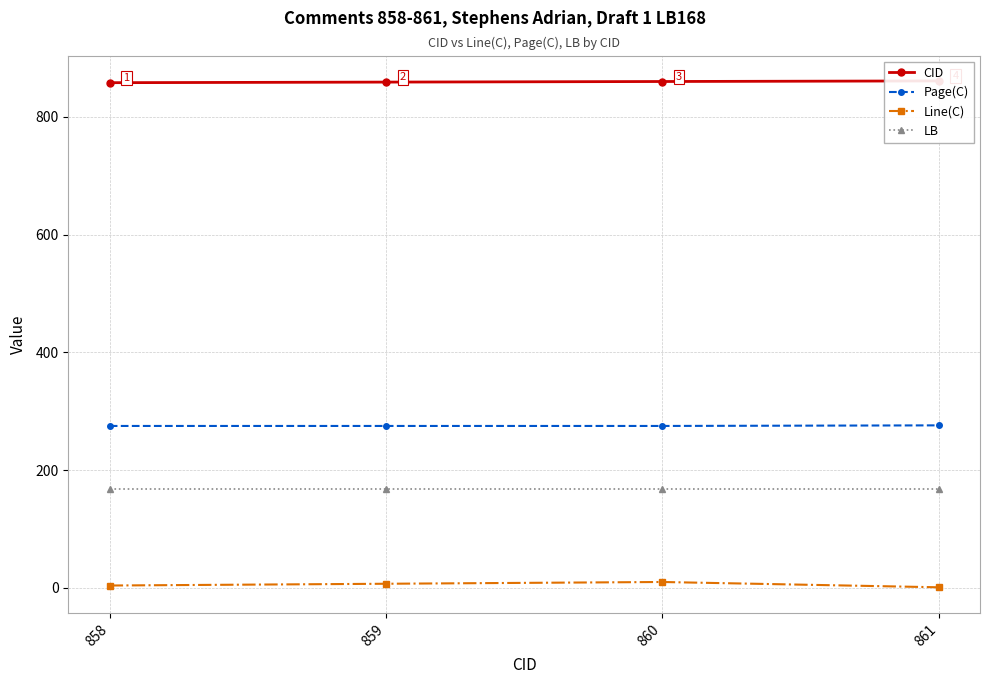

True or false: CID has more than 2 points higher than both neighbors.

False